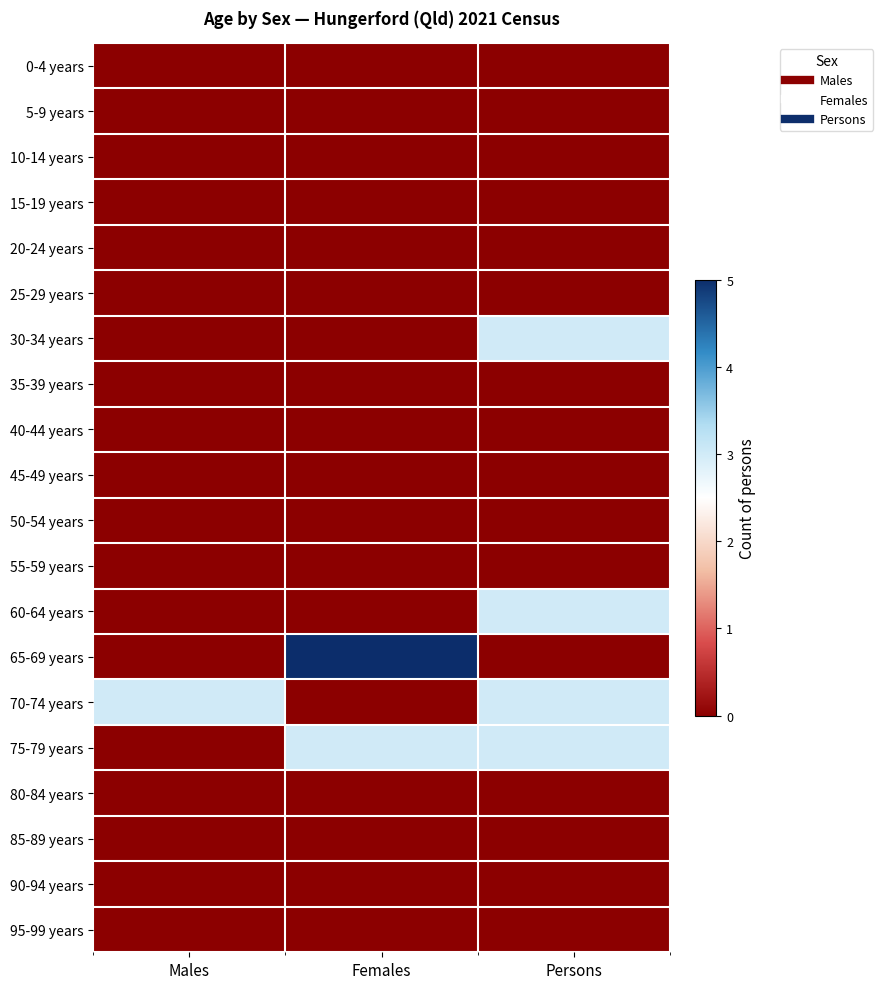

Reading left to right, what are all the values shown in this chart?

0-4 years: Males=0	Females=0	Persons=0
5-9 years: Males=0	Females=0	Persons=0
10-14 years: Males=0	Females=0	Persons=0
15-19 years: Males=0	Females=0	Persons=0
20-24 years: Males=0	Females=0	Persons=0
25-29 years: Males=0	Females=0	Persons=0
30-34 years: Males=0	Females=0	Persons=3
35-39 years: Males=0	Females=0	Persons=0
40-44 years: Males=0	Females=0	Persons=0
45-49 years: Males=0	Females=0	Persons=0
50-54 years: Males=0	Females=0	Persons=0
55-59 years: Males=0	Females=0	Persons=0
60-64 years: Males=0	Females=0	Persons=3
65-69 years: Males=0	Females=5	Persons=0
70-74 years: Males=3	Females=0	Persons=3
75-79 years: Males=0	Females=3	Persons=3
80-84 years: Males=0	Females=0	Persons=0
85-89 years: Males=0	Females=0	Persons=0
90-94 years: Males=0	Females=0	Persons=0
95-99 years: Males=0	Females=0	Persons=0